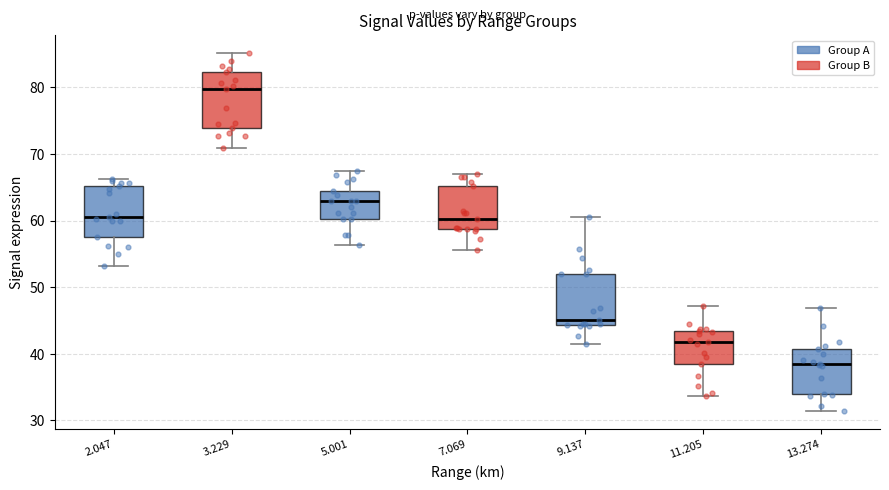

Reading left to right, read every box against the y-axis: the position of its median line, the range the box covers, and the ends of its whiskers. The values are not printed on the chart, so give them approximately, as read against the axis.

2.047: median 61, box 58 to 65, whiskers 53 to 66
3.229: median 80, box 74 to 82, whiskers 71 to 85
5.001: median 63, box 60 to 65, whiskers 56 to 68
7.069: median 60, box 59 to 65, whiskers 56 to 67
9.137: median 45, box 44 to 52, whiskers 41 to 61
11.205: median 42, box 39 to 43, whiskers 34 to 47
13.274: median 39, box 34 to 41, whiskers 31 to 47